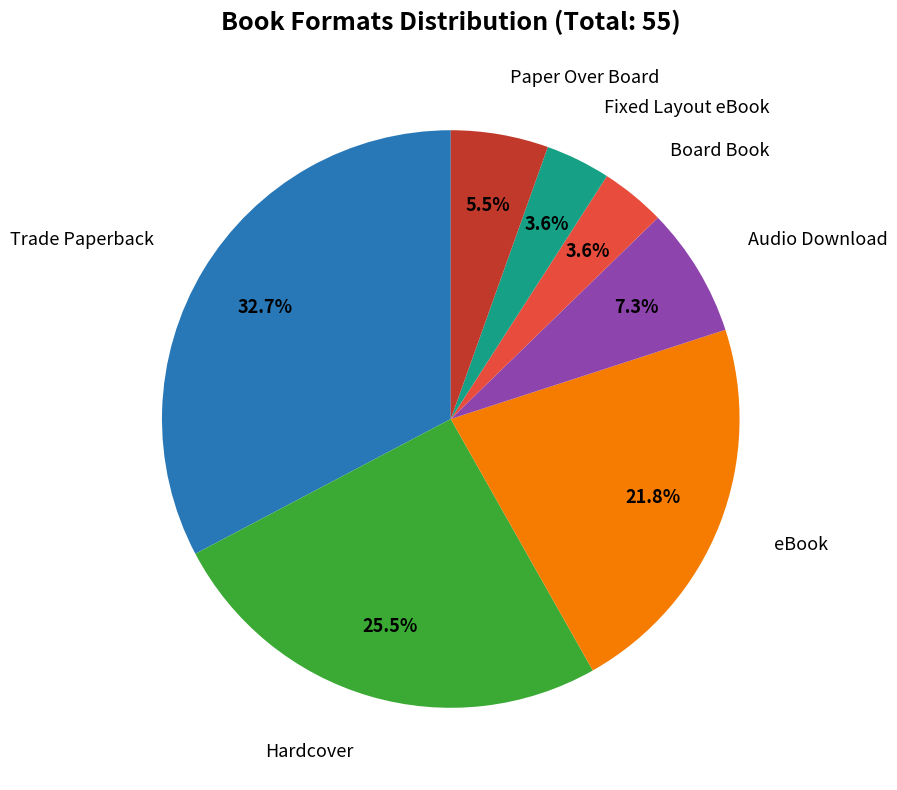

Combined, do Fixed Layout eBook and Audio Download account for over 50%?

No